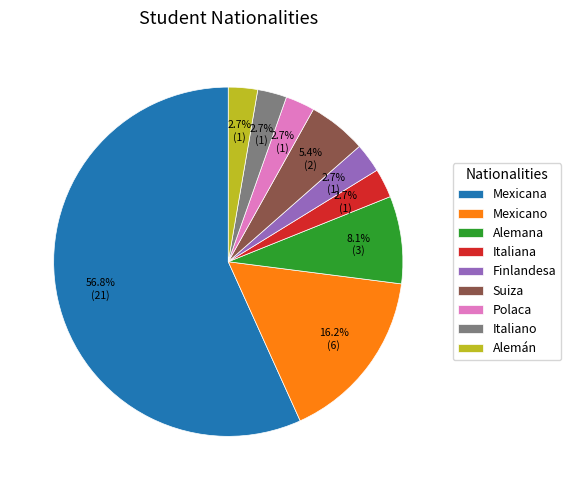

What portion of the pie excludes Polaca?

97.3%